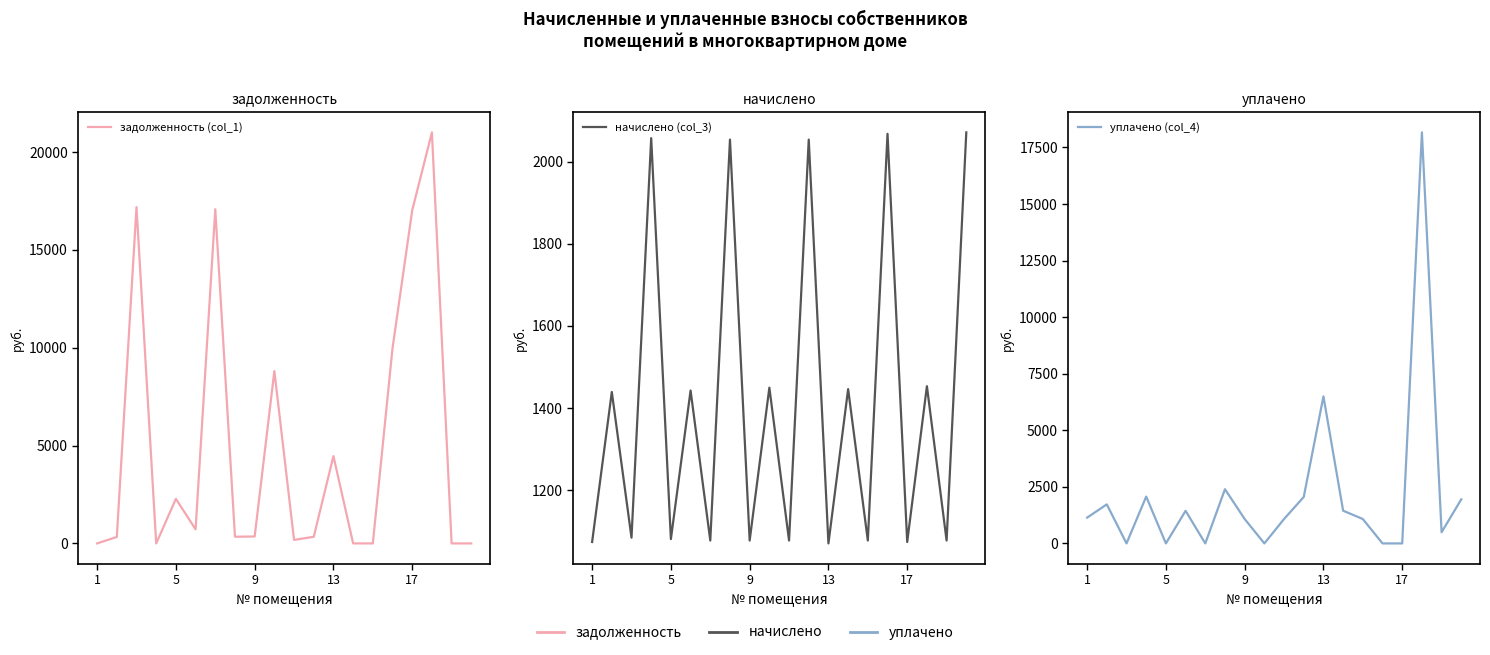

Which series changed the most between 18 and 19?

уплачено (col_4)